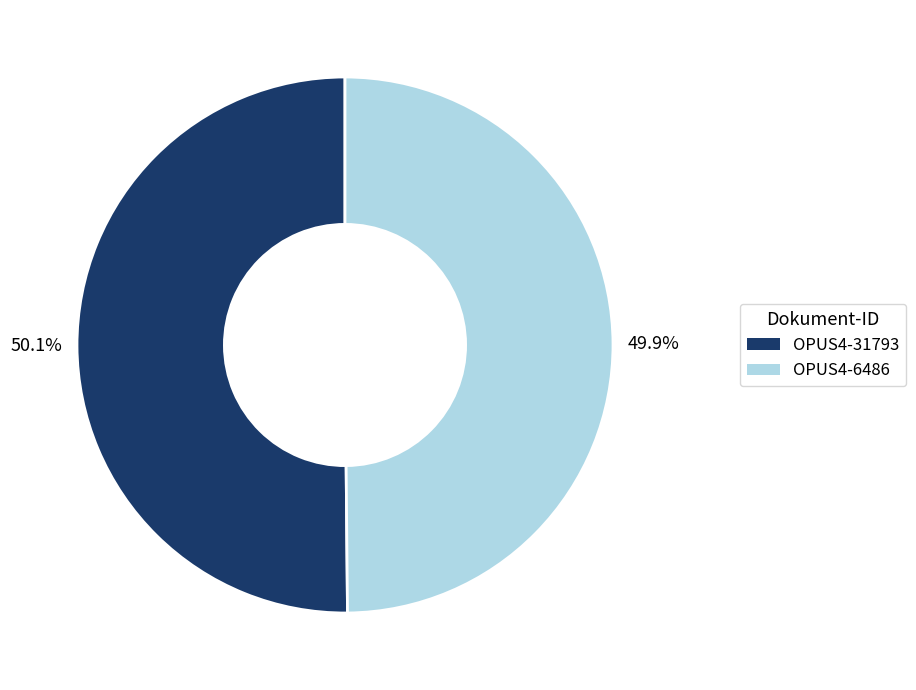

How many segments does this pie chart have?

2